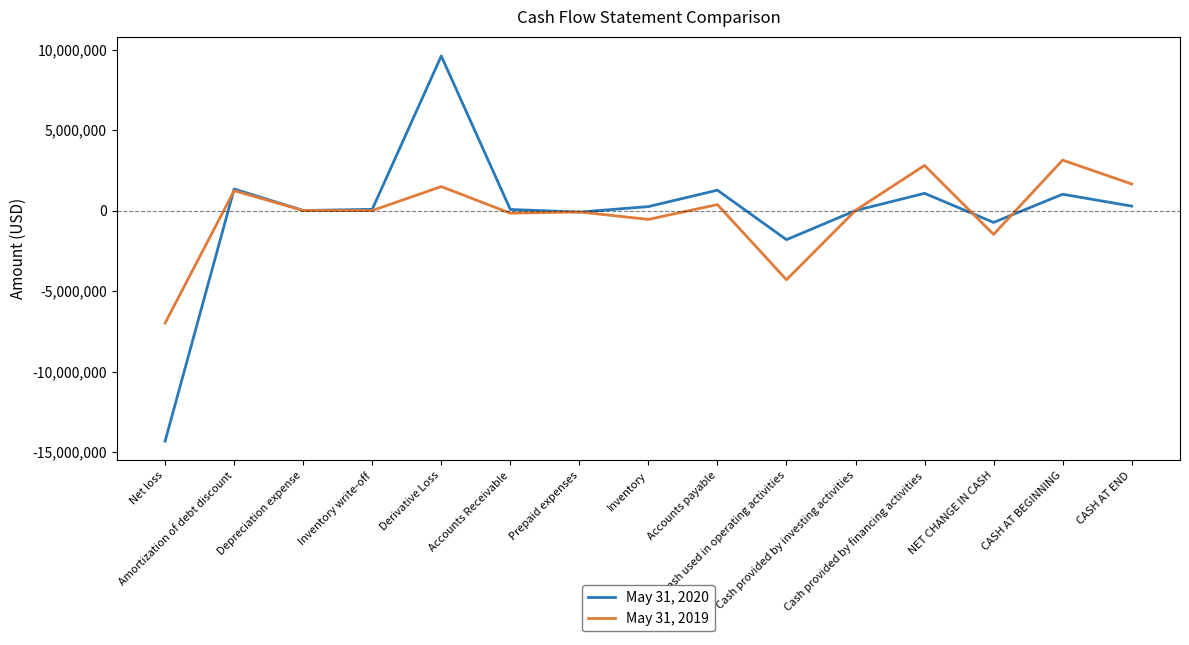

At which label does May 31, 2020 reach its minimum?

Net loss